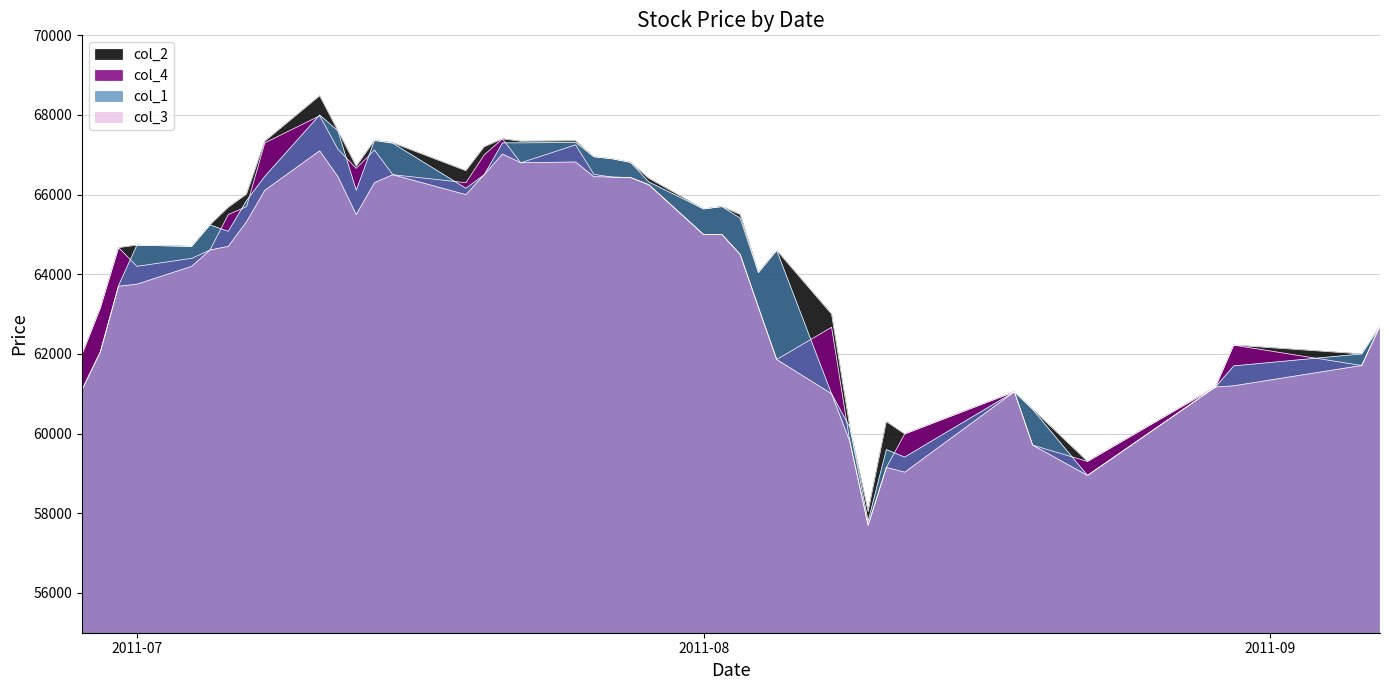

True or false: col_2 and col_1 cross at least once.

False